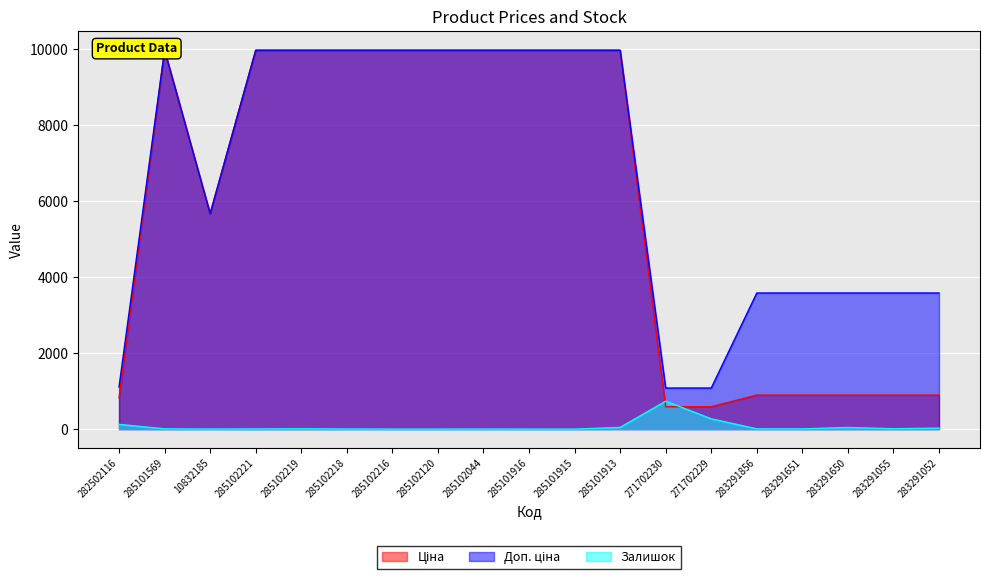

Between 271702229 and 283291650, which is larger?

283291650